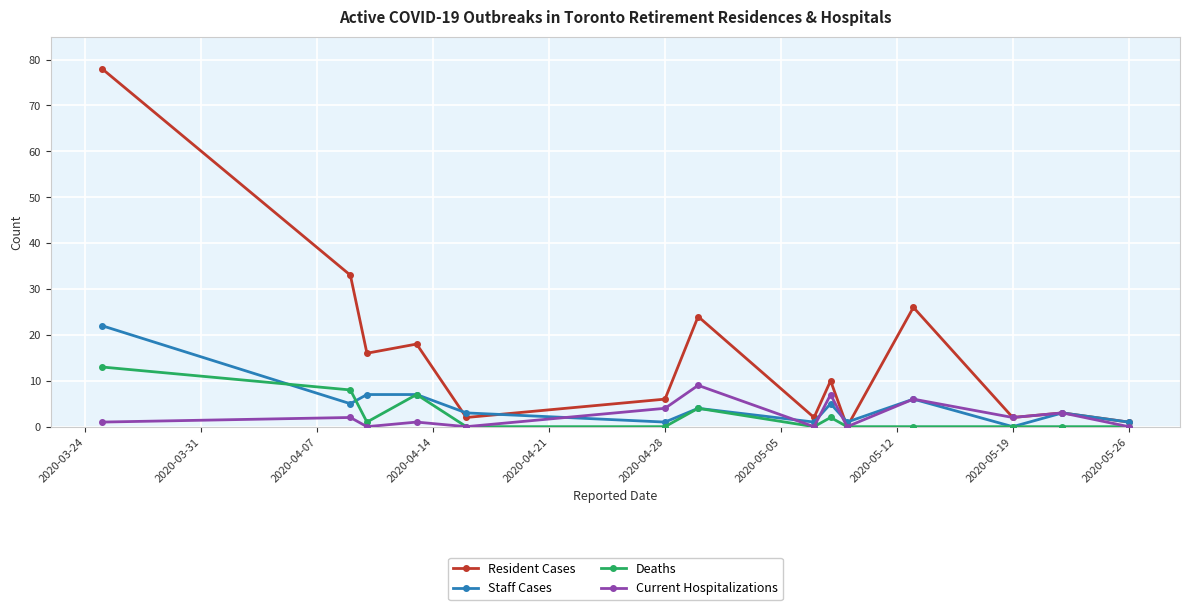

How many interior local valleys does the Staff Cases series have?

5